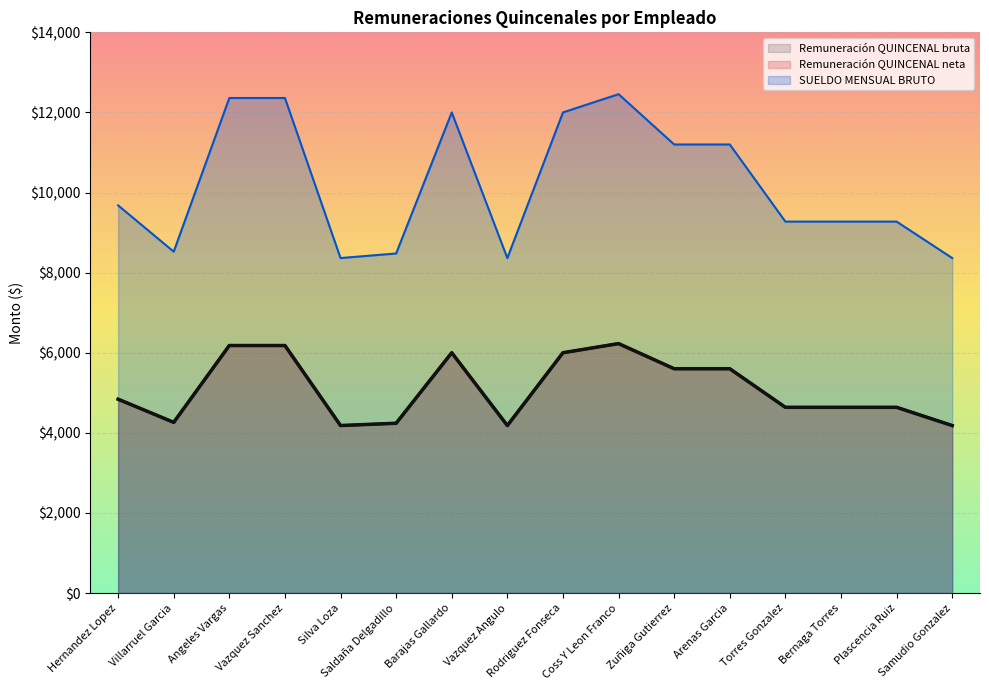

In Remuneración QUINCENAL bruta, how many points are higher than both neighbors (excluding endpoints)?

2